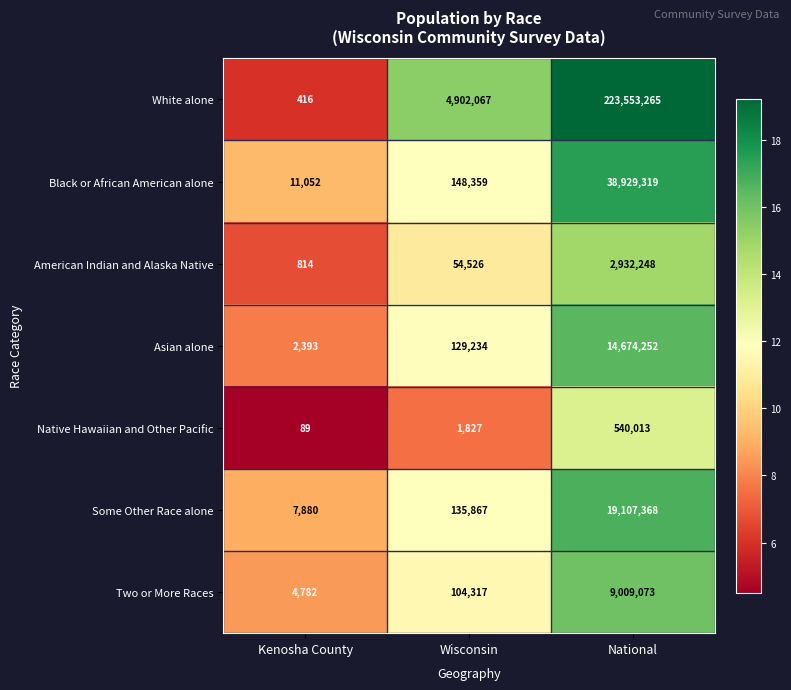

True or false: Two or More Races has a value of 4782 at Kenosha County.

True